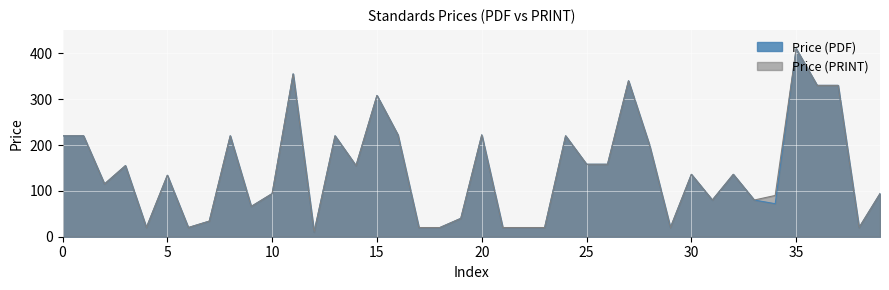

Which category has the highest value in the Price (PDF) series?

35